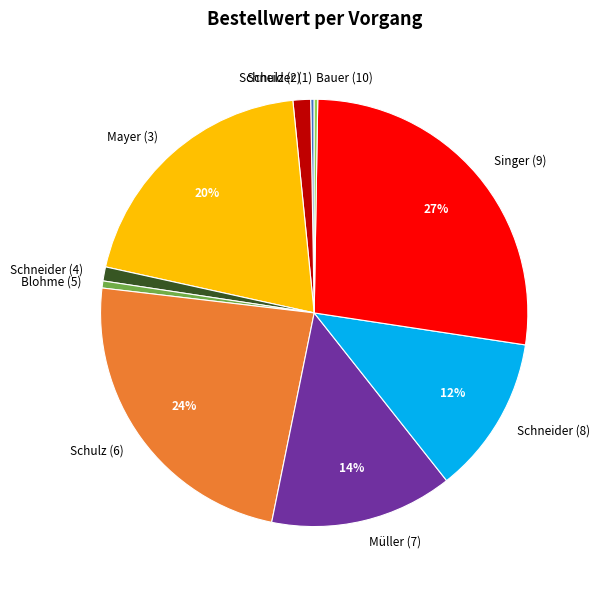

The Schneider (8) slice represents 12% of the pie. True or false?

True